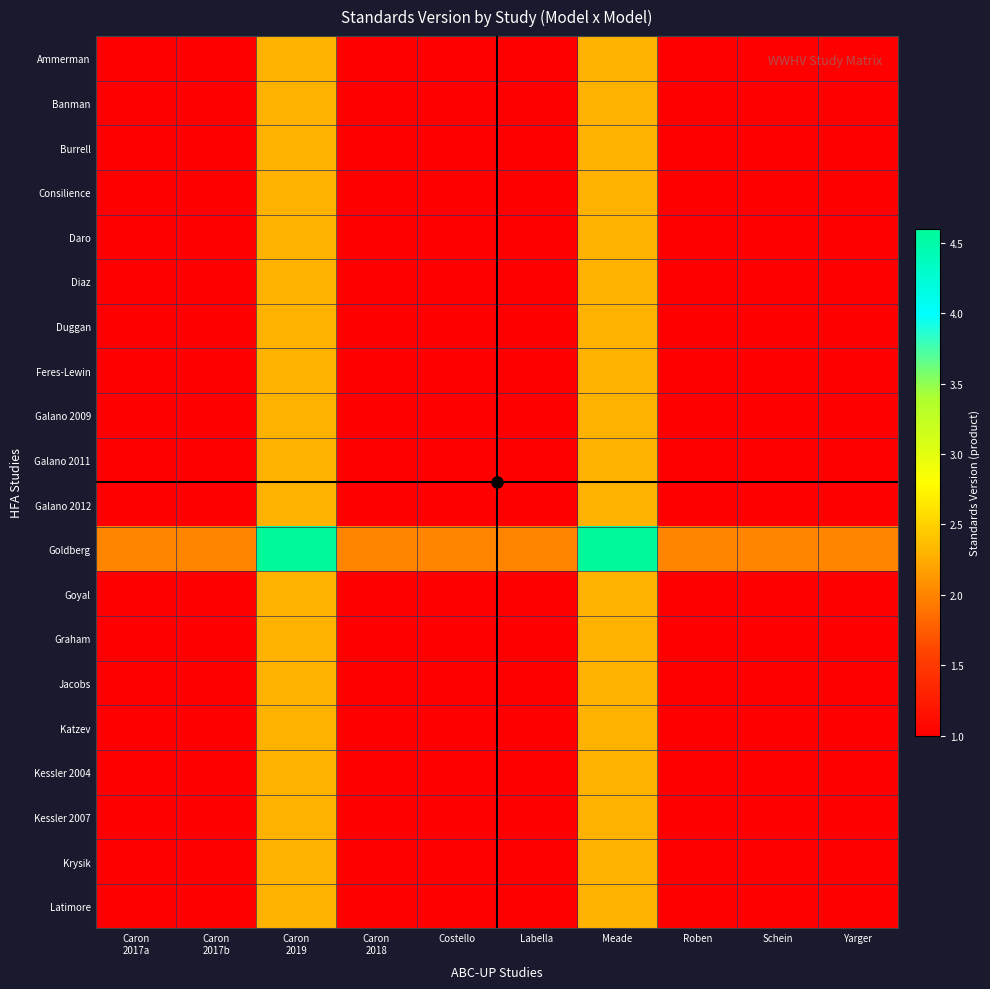

What is the total value across all series at Caron
2019?

48.3